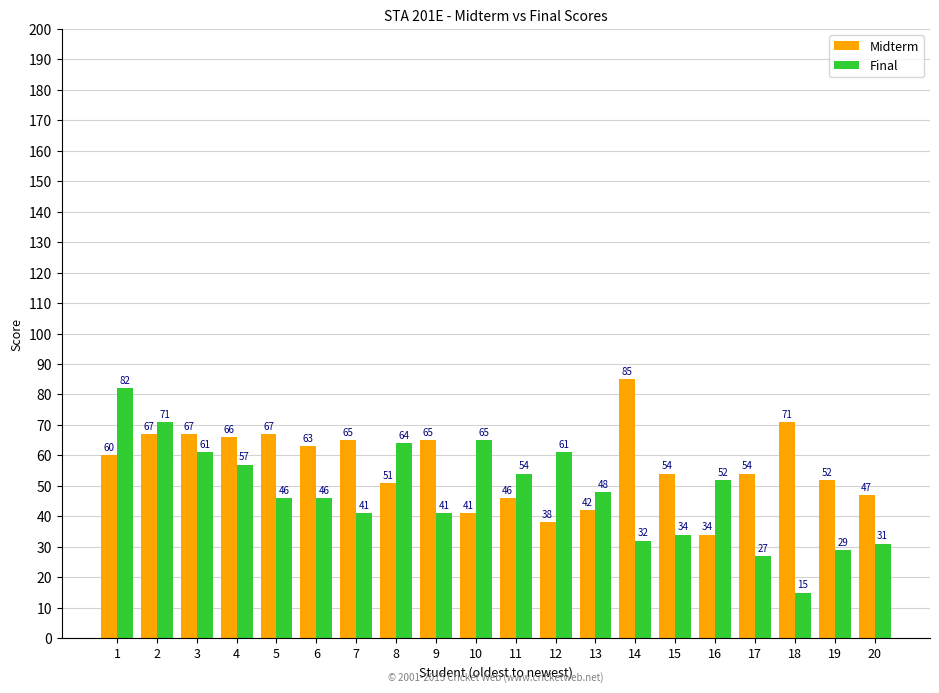

Between 11 and 19, which series saw the biggest shift?

Final